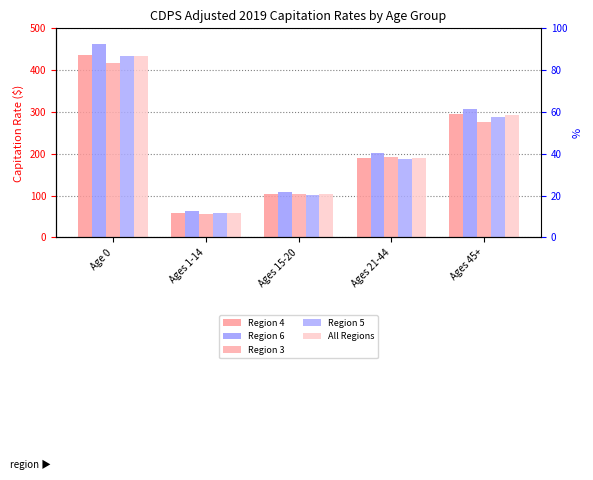

What is the value of the Region 3 bar at the 1st from the left?

416.2